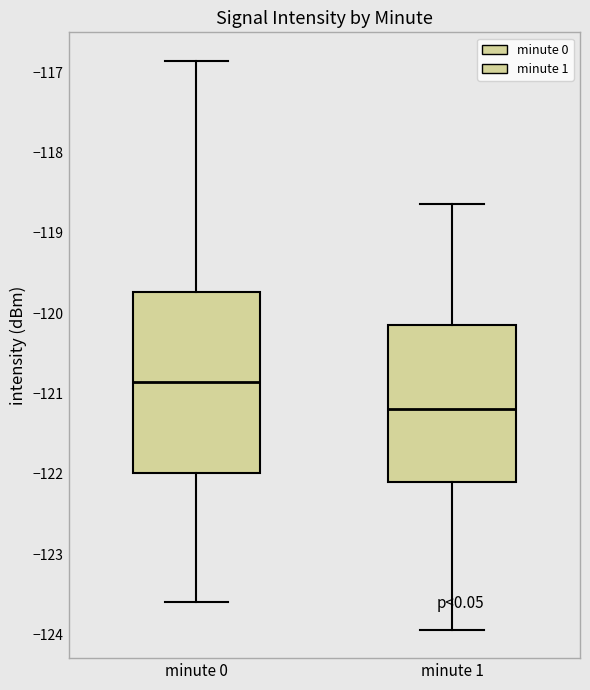

Which box has the lowest median line?

minute 1